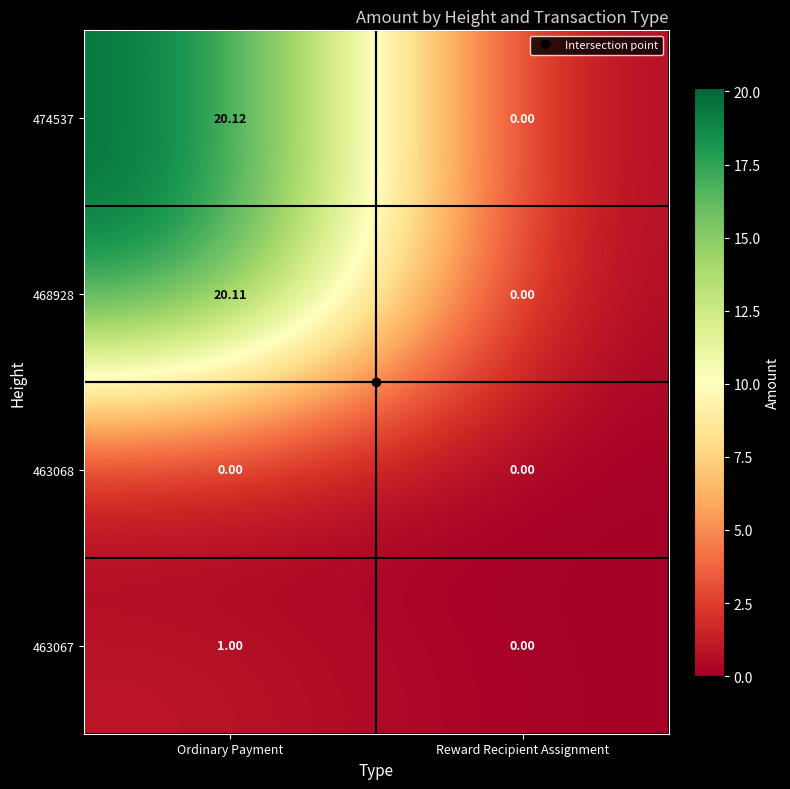

Rank the categories by 463067 value from highest to lowest.

Ordinary Payment, Reward Recipient Assignment